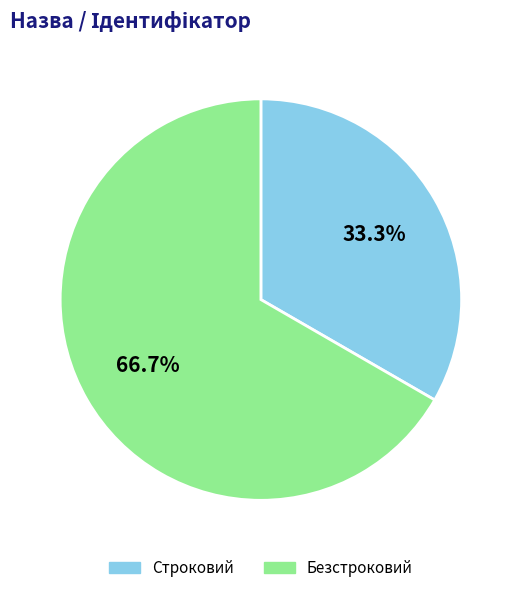

Does any single category account for the majority?

Yes